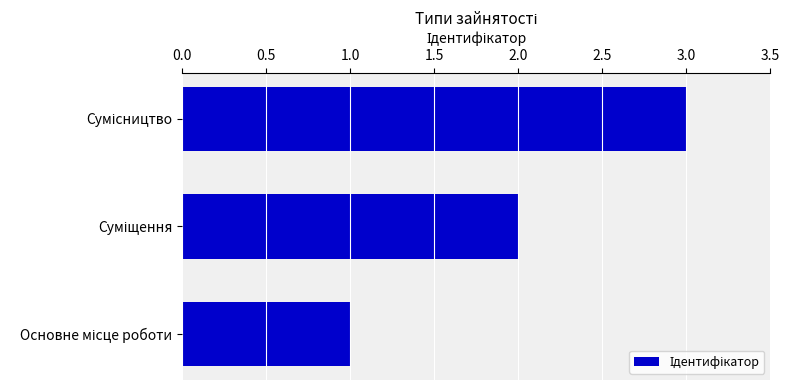

What is the sum of all values?

6